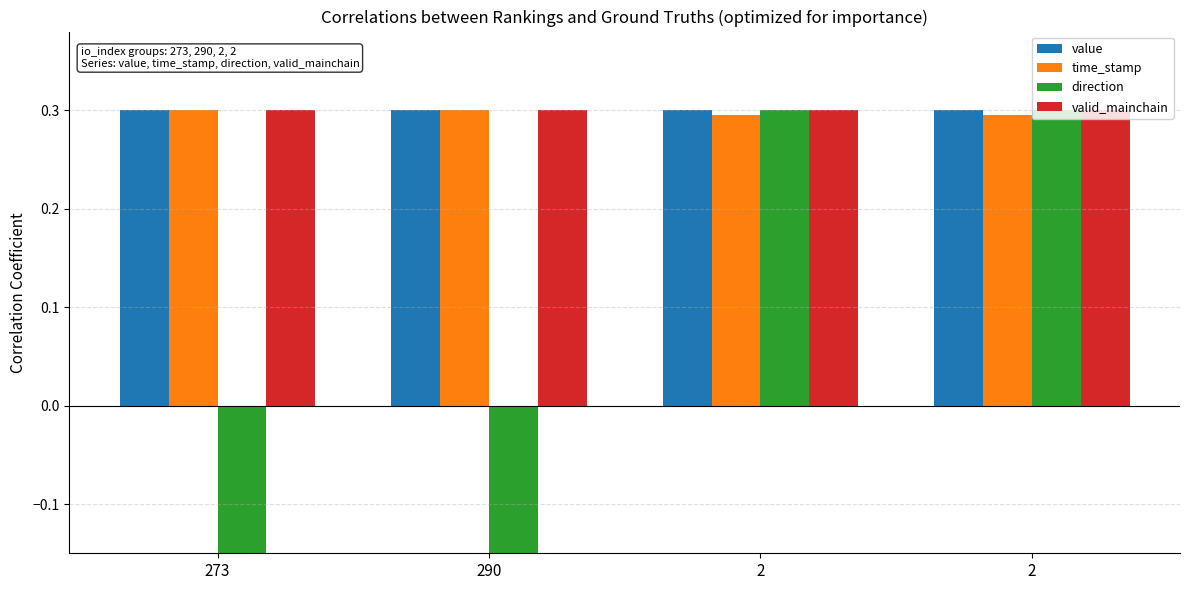

True or false: time_stamp has a value of 0.5 at 2.

False